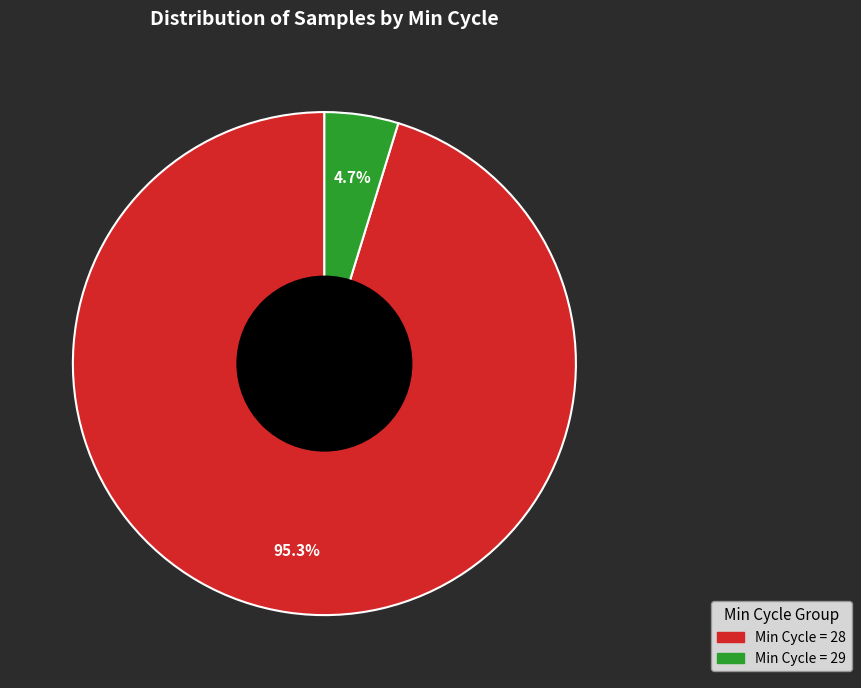

Is there any slice that represents more than half of the pie?

Yes